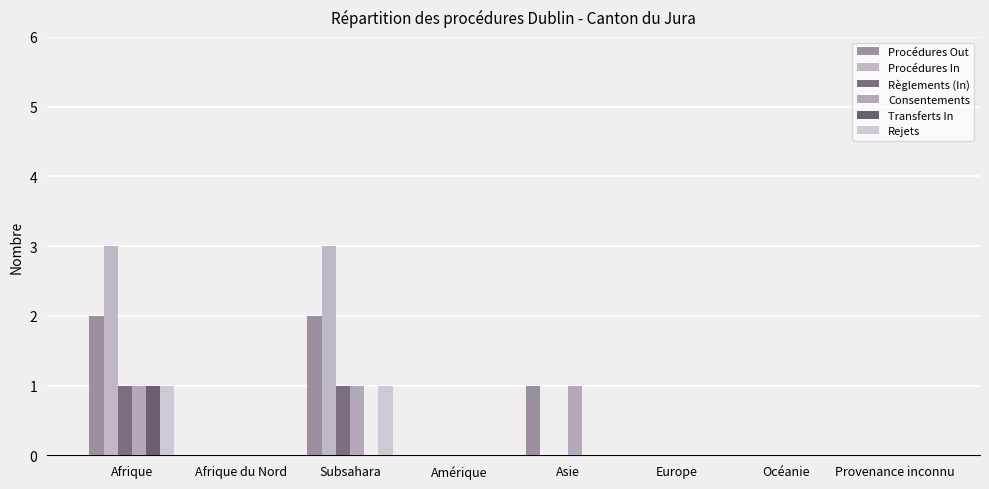

Reading left to right, extract all data points from this chart.

Procédures Out: Afrique=2	Afrique du Nord=0	Subsahara=2	Amérique=0	Asie=1	Europe=0	Océanie=0	Provenance inconnu=0
Procédures In: Afrique=3	Afrique du Nord=0	Subsahara=3	Amérique=0	Asie=0	Europe=0	Océanie=0	Provenance inconnu=0
Règlements (In): Afrique=1	Afrique du Nord=0	Subsahara=1	Amérique=0	Asie=0	Europe=0	Océanie=0	Provenance inconnu=0
Consentements: Afrique=1	Afrique du Nord=0	Subsahara=1	Amérique=0	Asie=1	Europe=0	Océanie=0	Provenance inconnu=0
Transferts In: Afrique=1	Afrique du Nord=0	Subsahara=0	Amérique=0	Asie=0	Europe=0	Océanie=0	Provenance inconnu=0
Rejets: Afrique=1	Afrique du Nord=0	Subsahara=1	Amérique=0	Asie=0	Europe=0	Océanie=0	Provenance inconnu=0